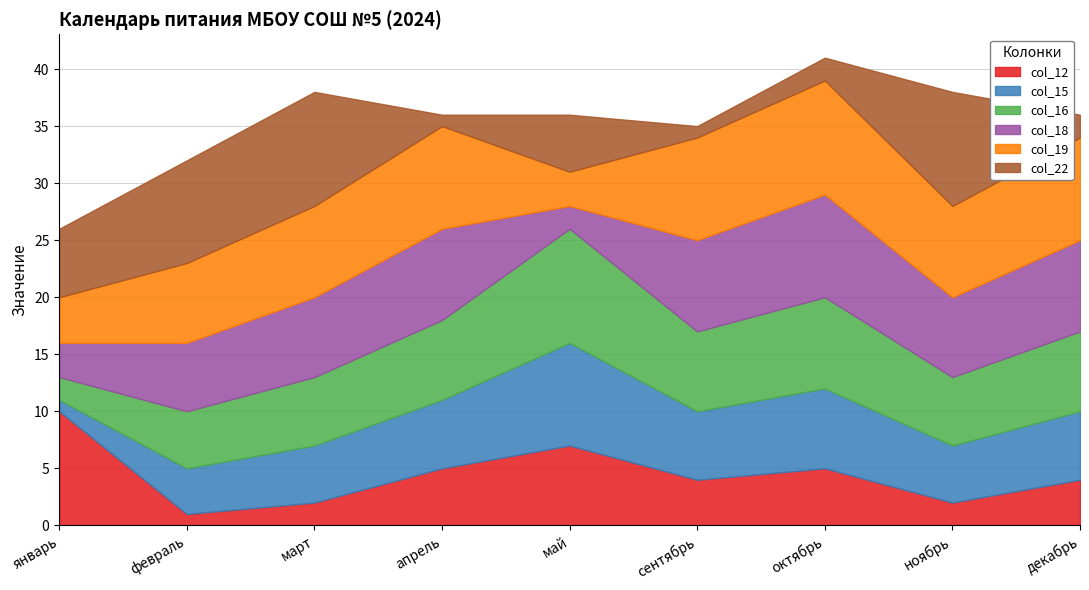

Which label corresponds to the largest value in the chart?

январь